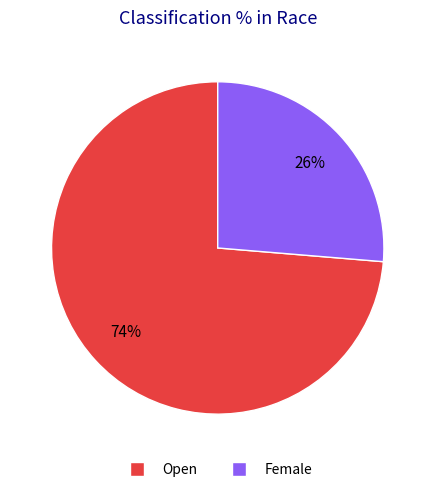

To the nearest percent, what is the combined percentage of Open and Female?

100%